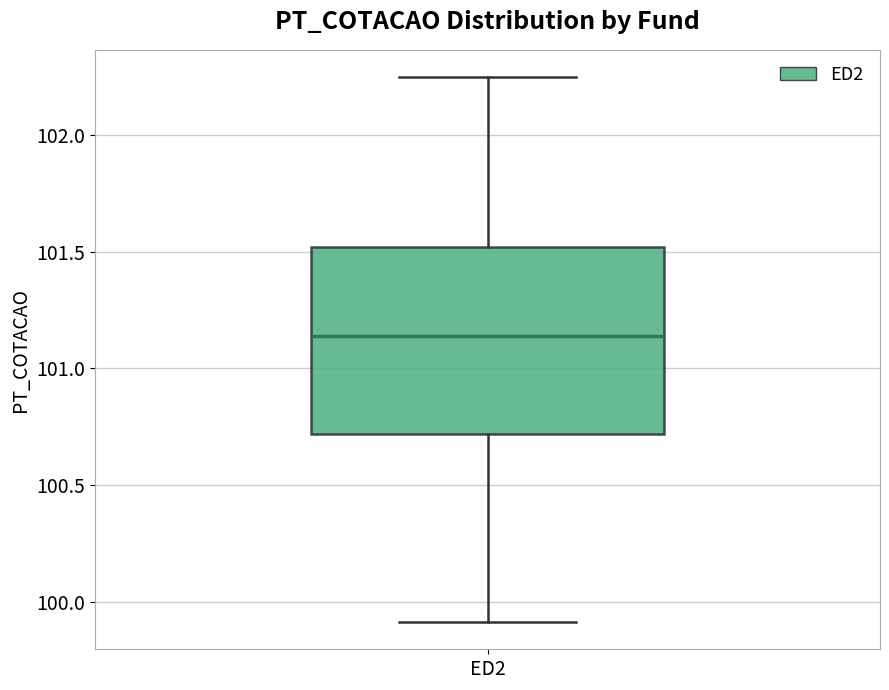

Where is the upper edge of the box for ED2 on the y-axis? The values are not printed on the chart, so give them approximately, as read against the axis.

101.50